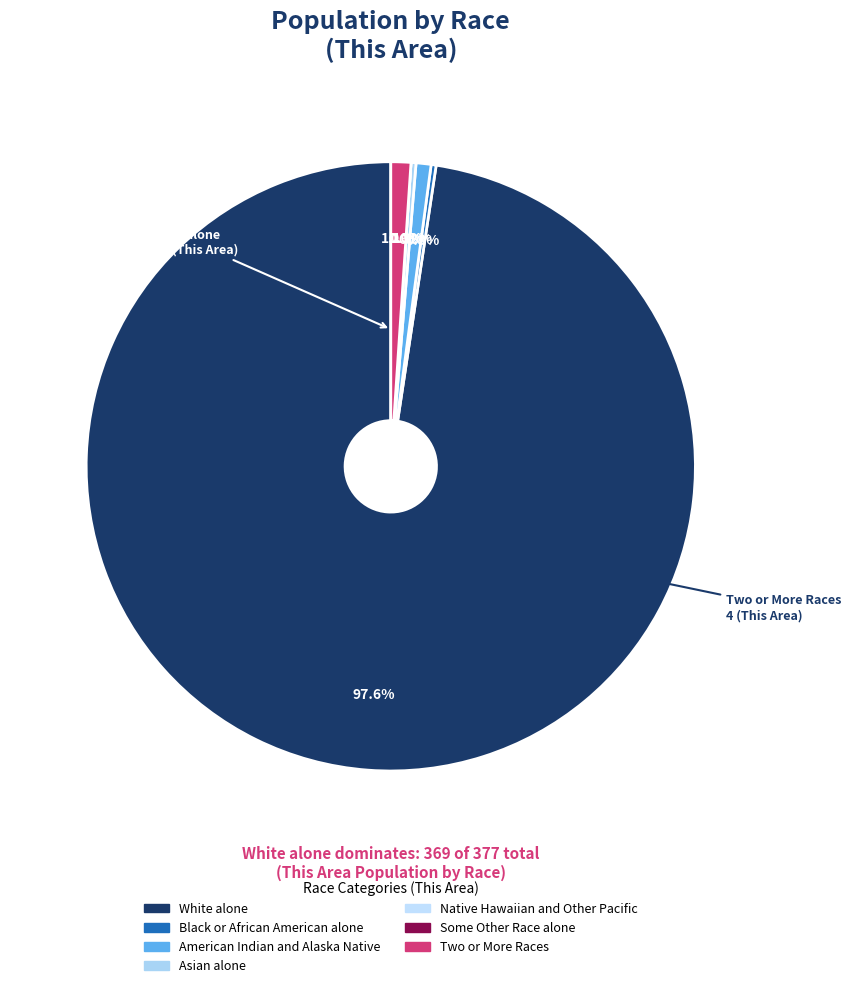

How many slices are in this pie chart?

7